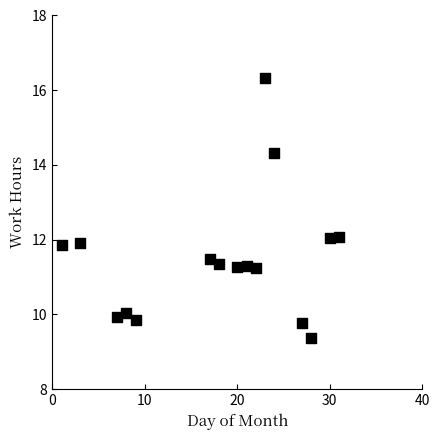

What is the range of X values (max minus min)?

30.0